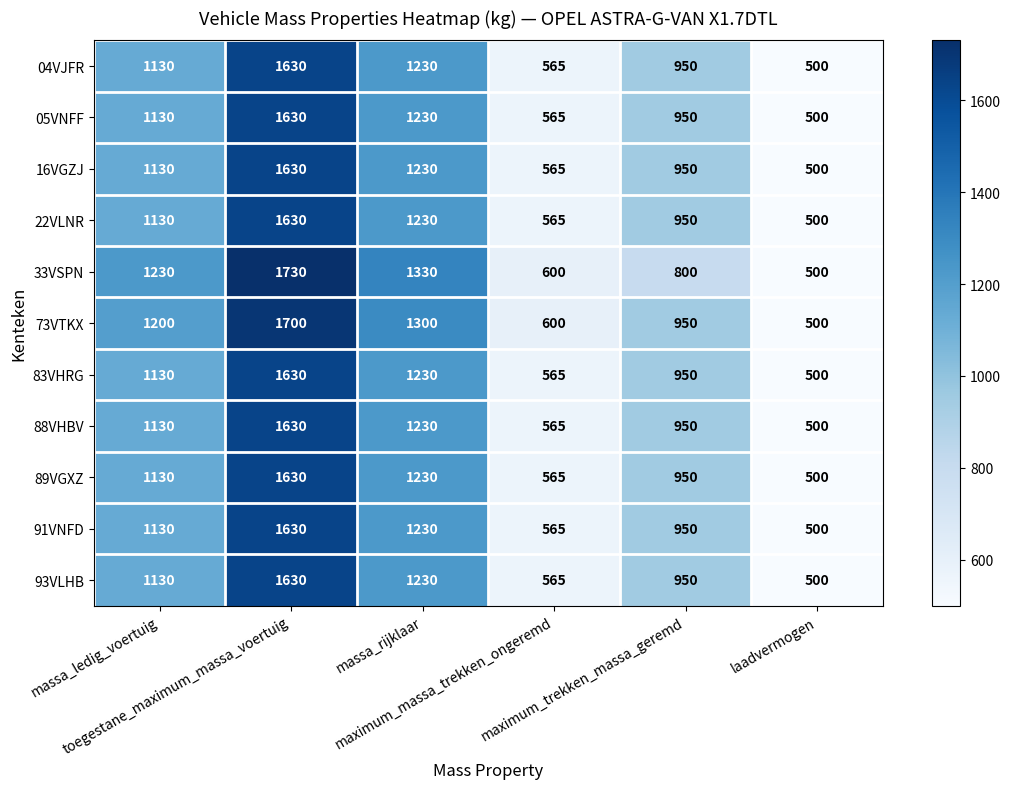

What is the difference between the maximum and minimum values in the 73VTKX series?

1200